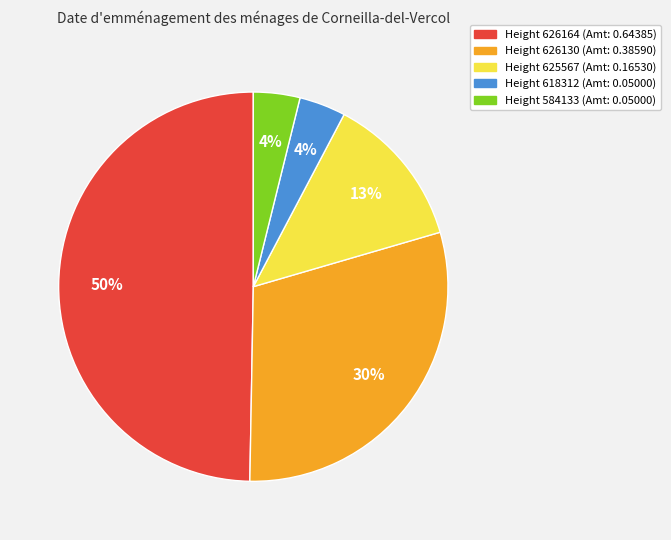

Does Height 584133 (Amt: 0.05000) account for over 50% of the chart?

No